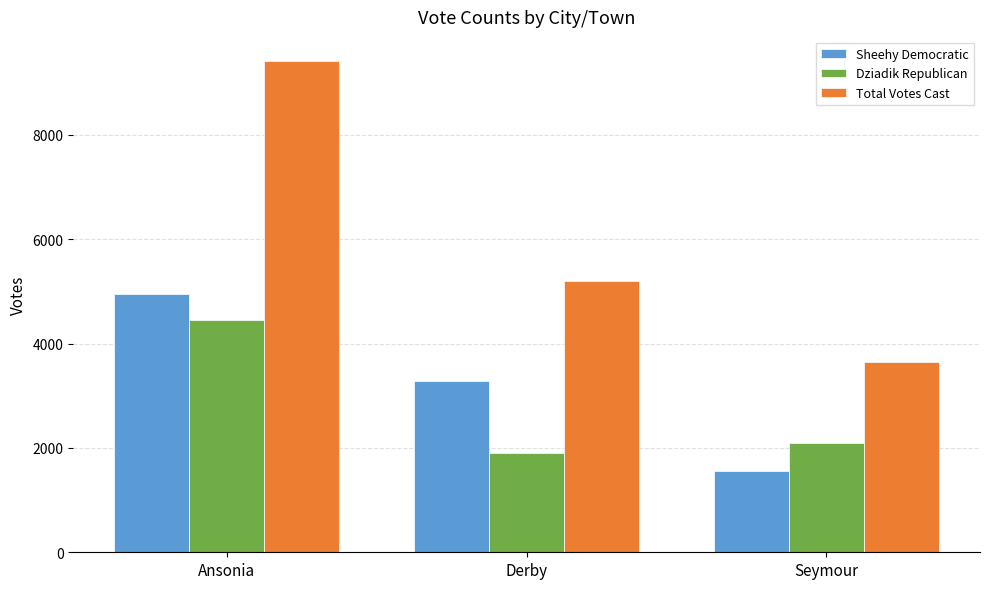

What is the difference between the Sheehy Democratic values at Seymour and Ansonia?

3392